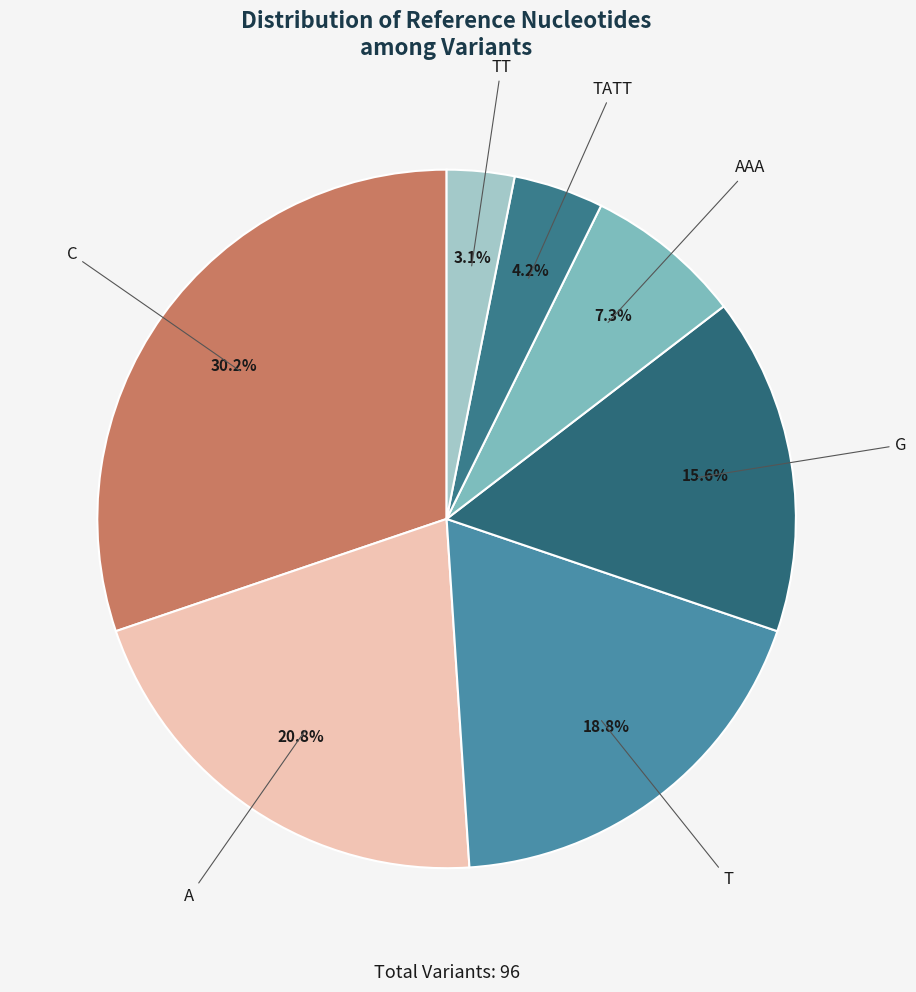

To the nearest percent, what is the difference between the largest and smallest slice percentages?

27%